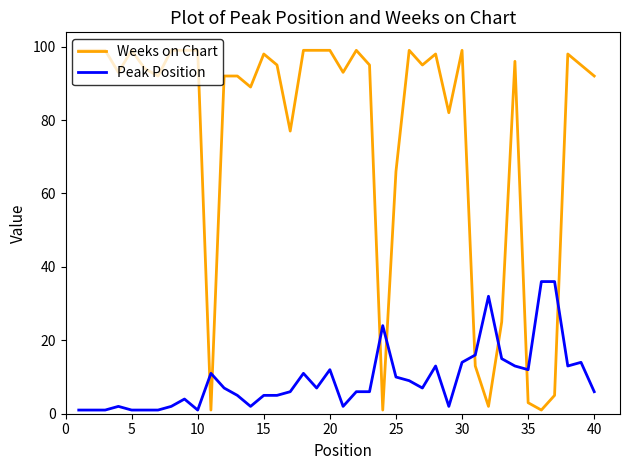

Which series has the largest total across all categories?

Weeks on Chart